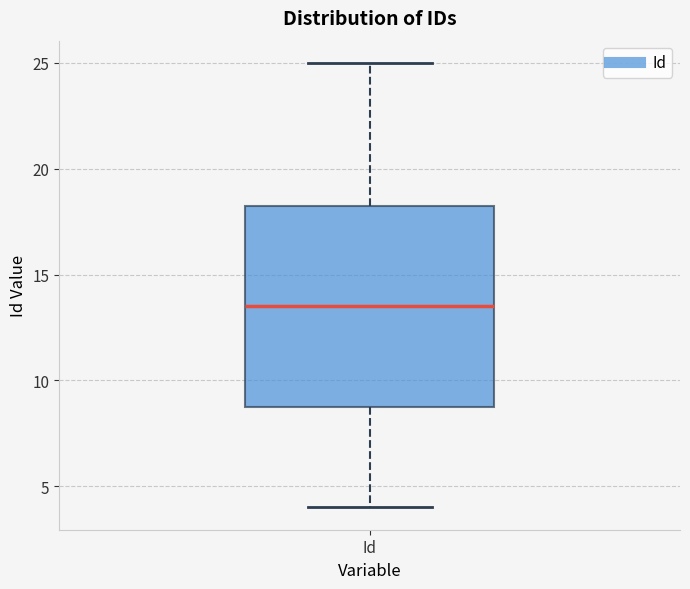

Read this box plot against the y-axis: the position of the median line, the range covered by the box, and the ends of both whiskers. The values are not printed on the chart, so give them approximately, as read against the axis.

median 13.5, box 9.0 to 18.5, whiskers 4.0 to 25.0